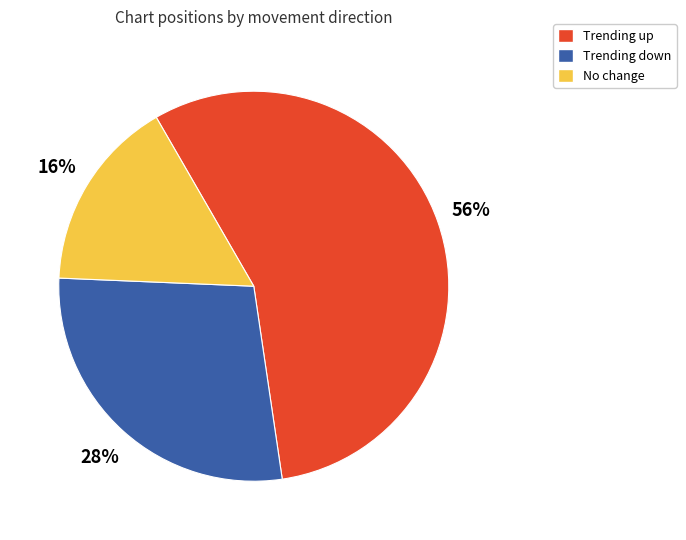

To the nearest percent, what is the average slice percentage?

33%